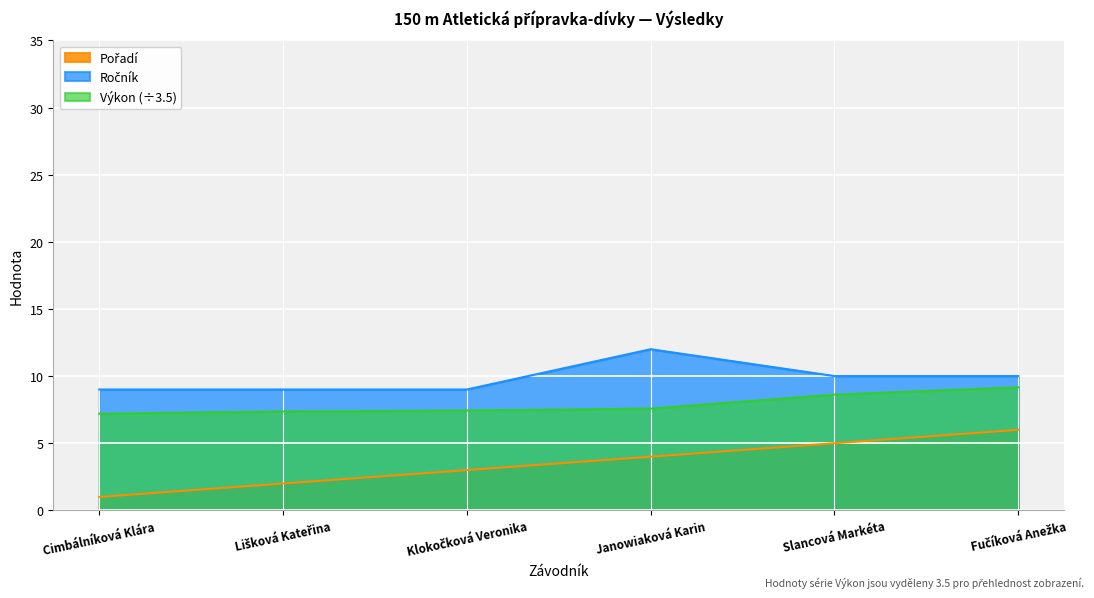

Rank the categories by Pořadí value from highest to lowest.

Fučíková Anežka, Slancová Markéta, Janowiaková Karin, Klokočková Veronika, Lišková Kateřina, Cimbálníková Klára